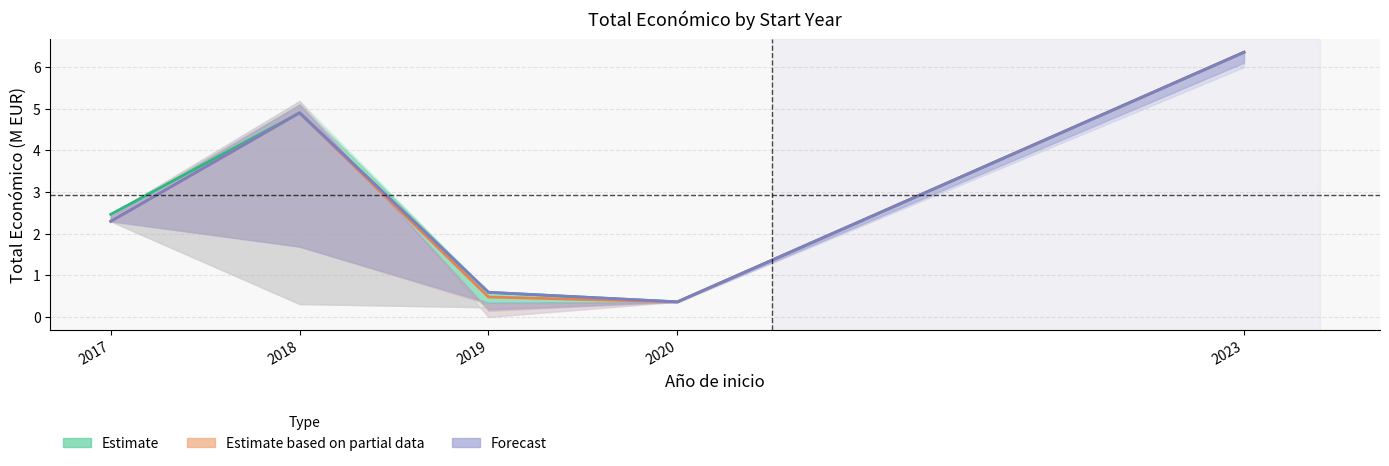

Which series changed the most between 2020 and 2023?

Estimate